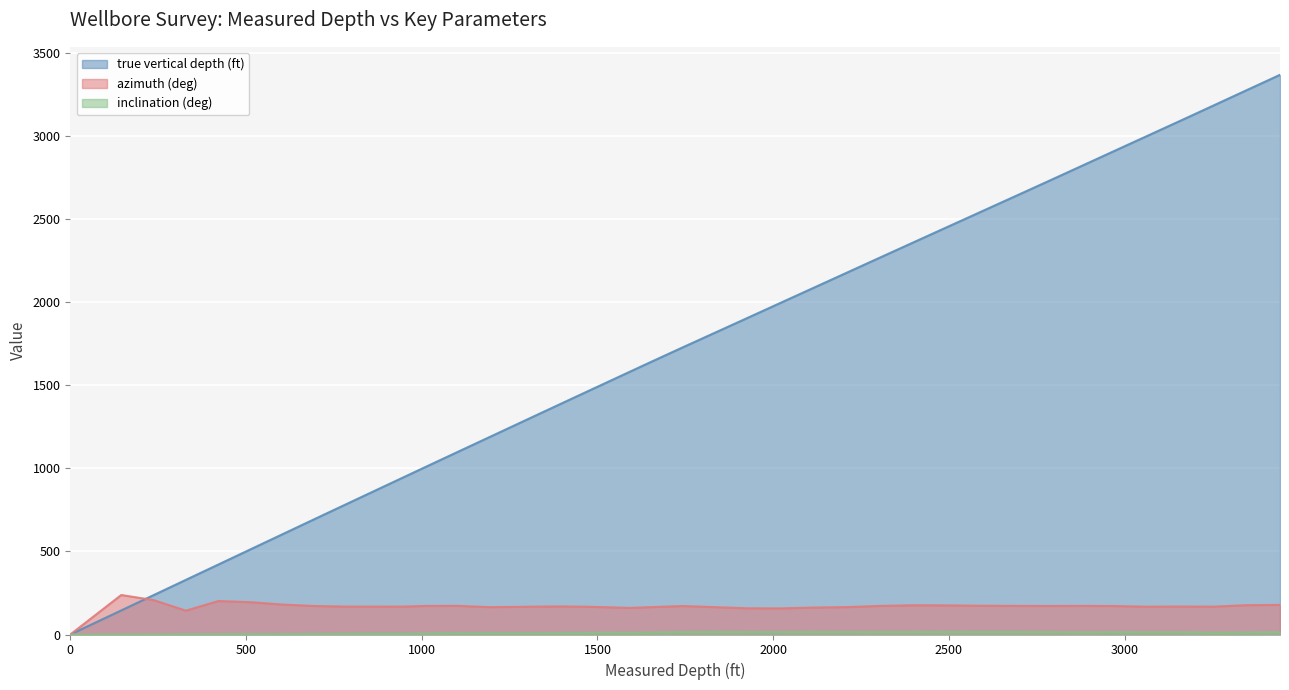

Does the chart display data point markers on the line(s)?

No